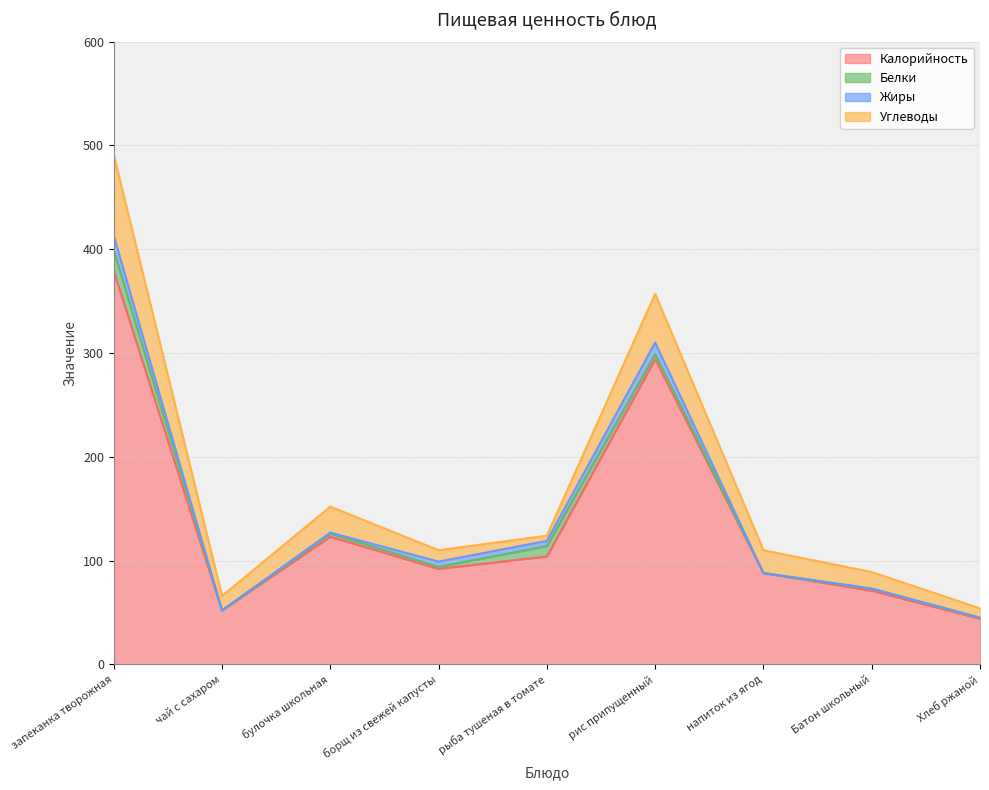

The value of Калорийность at Батон школьный is 71. True or false?

True